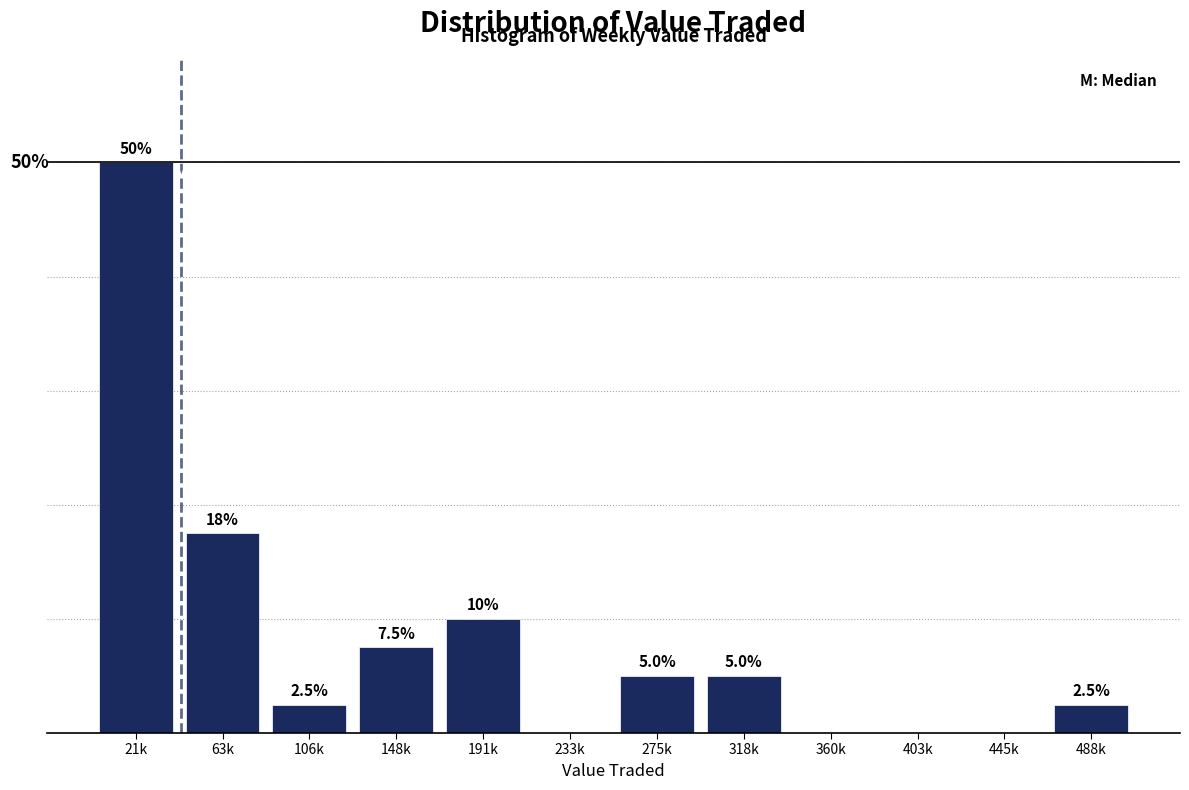

Where is the data nearest to the value 25?

63k